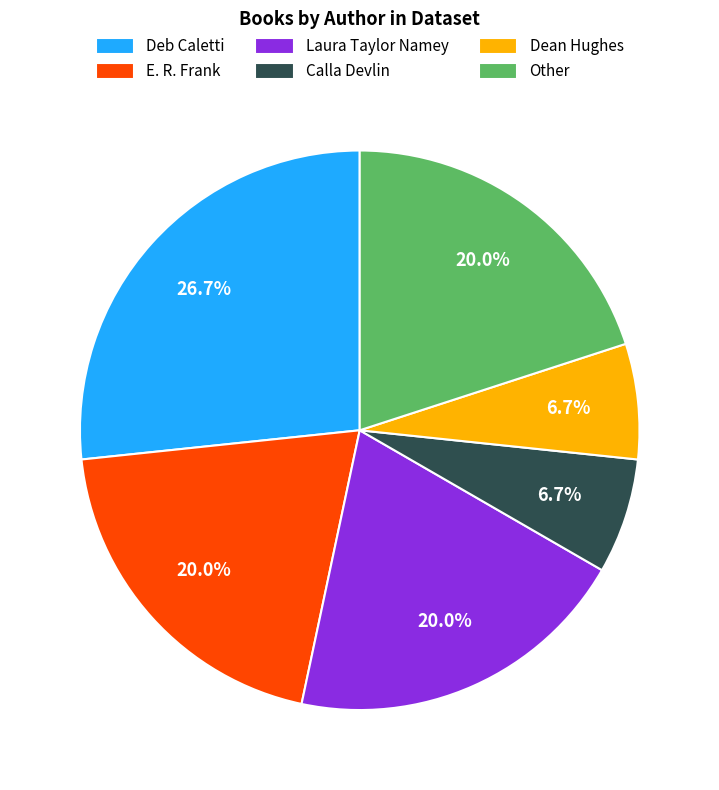

Combined, do Dean Hughes and E. R. Frank account for over 50%?

No